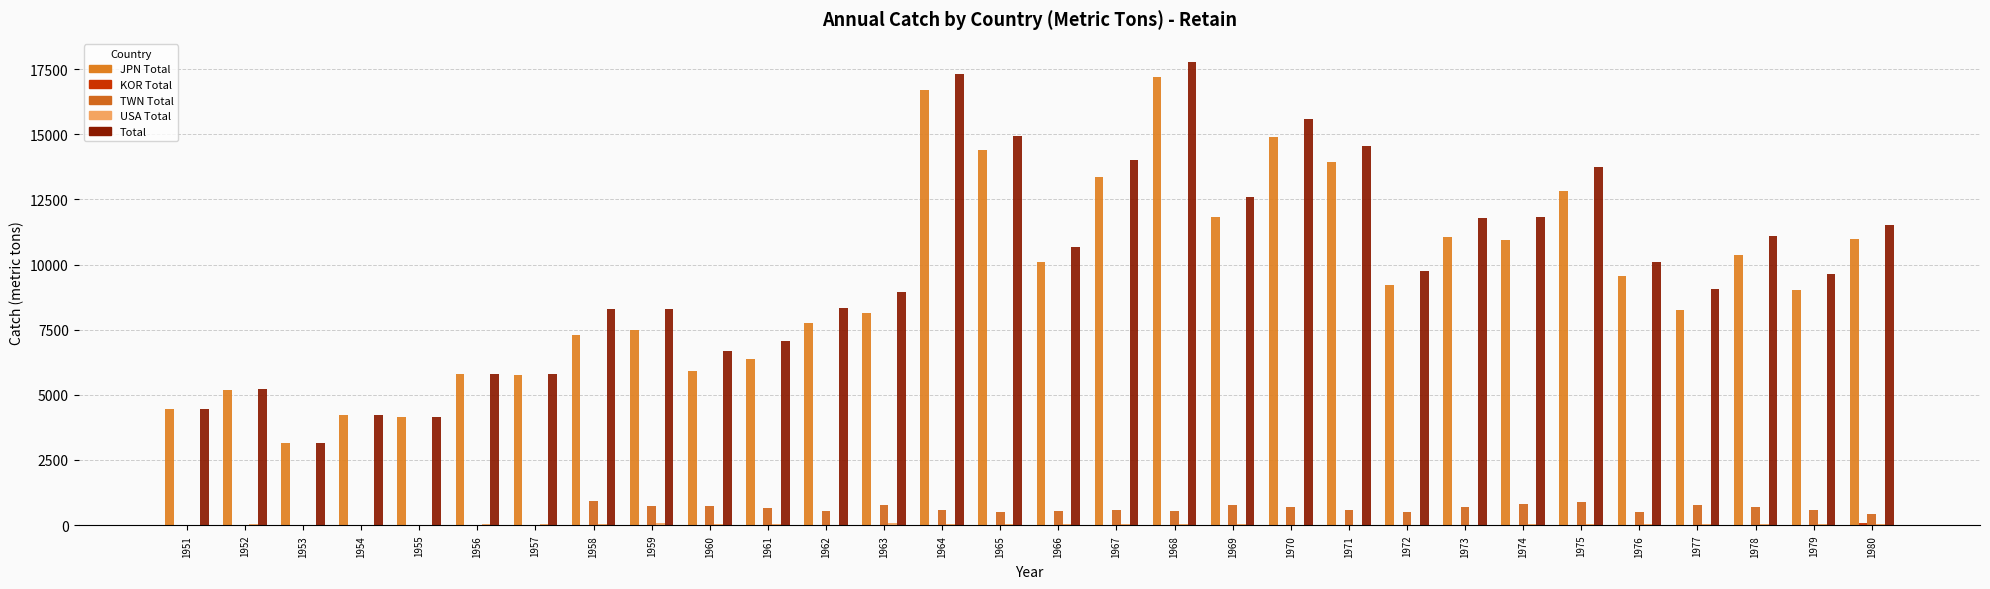

What is the difference between the second highest and minimum values in the TWN Total series?

892